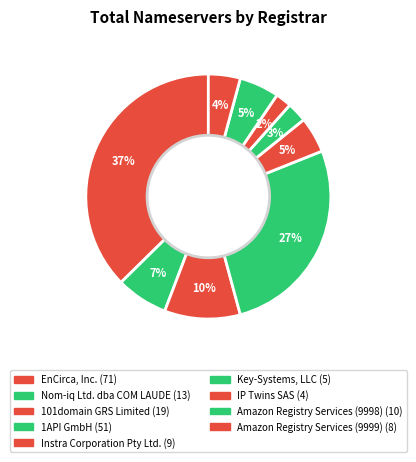

To the nearest percent, what portion does EnCirca, Inc. represent?

37%